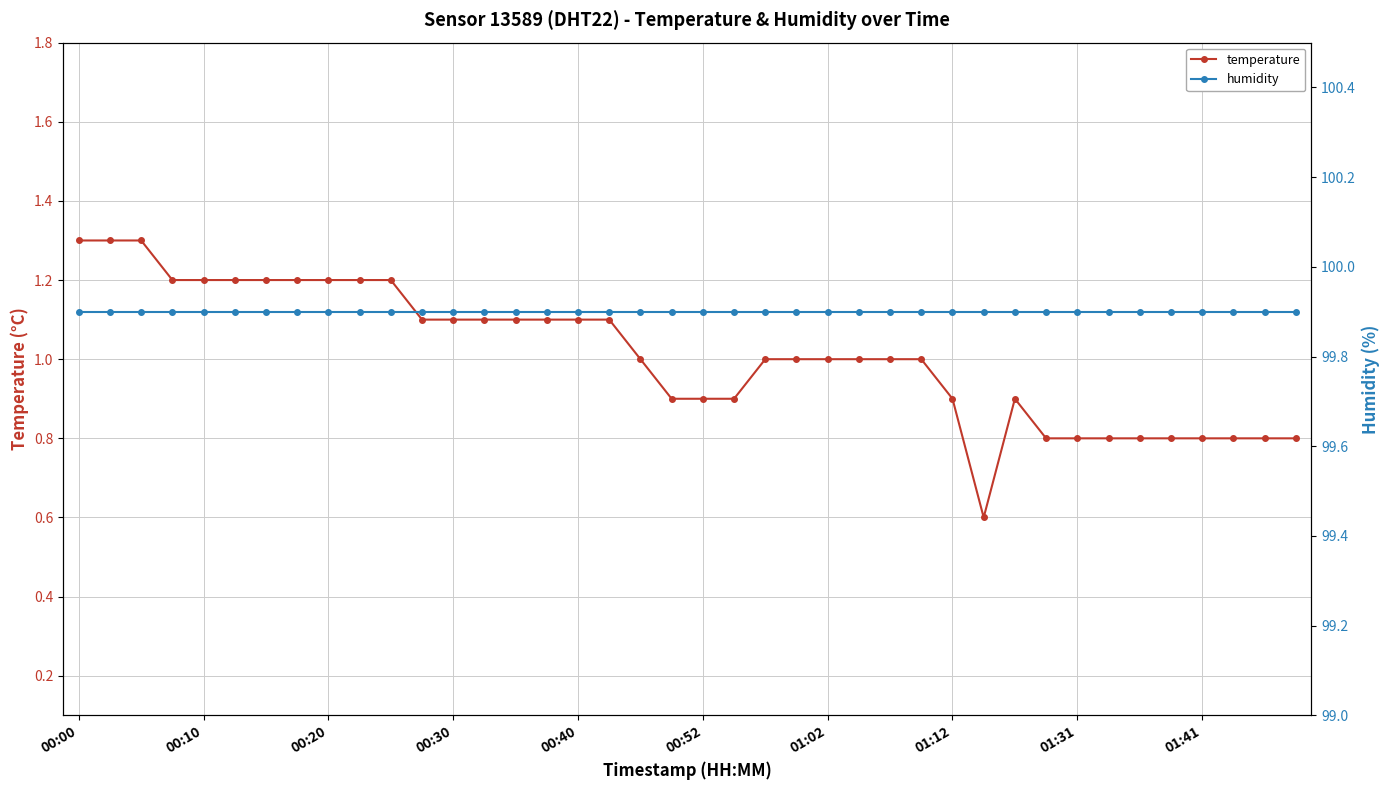

The value of temperature at 00:20 is 0.7. True or false?

False